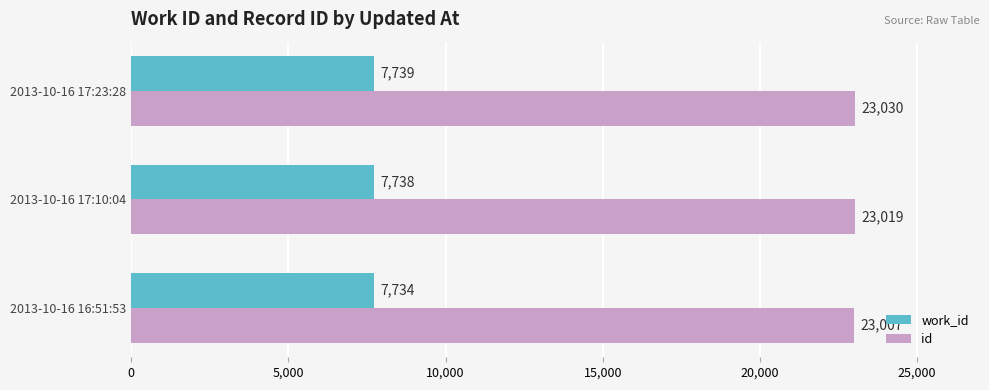

Count the work_id values in the range 7734 to 7739.

3